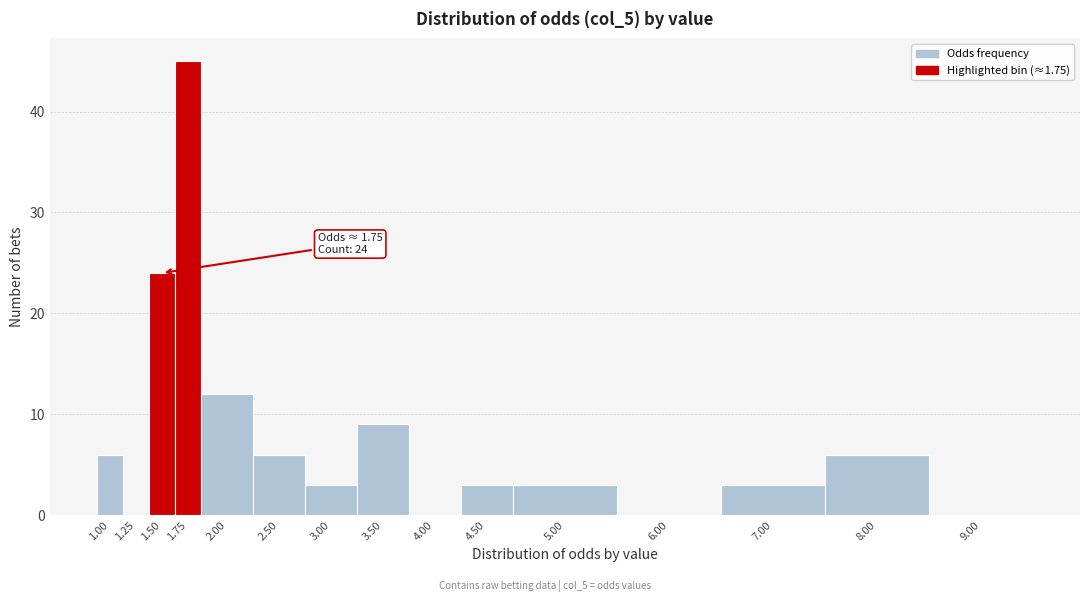

Reading left to right, list all the values displayed in this chart.

1.00=6	1.25=0	1.50=24	1.75=45	2.00=12	2.50=6	3.00=3	3.50=9	4.00=0	4.50=3	5.00=3	6.00=0	7.00=3	8.00=6	9.00=0